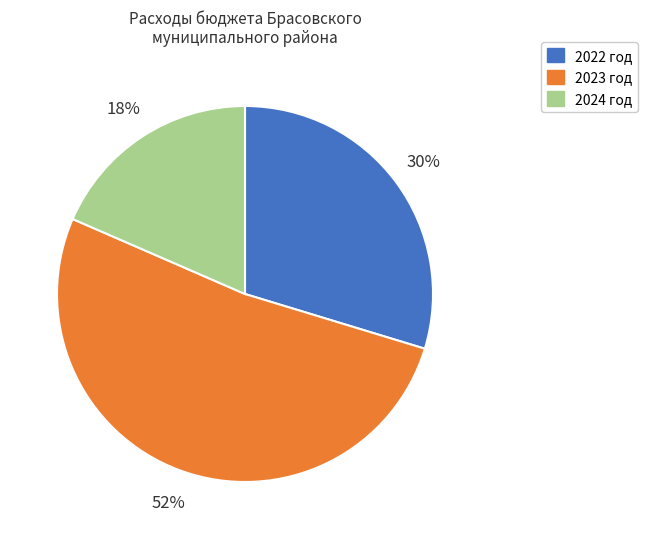

To the nearest percent, what is the combined percentage of 2022 год and 2024 год?

48%